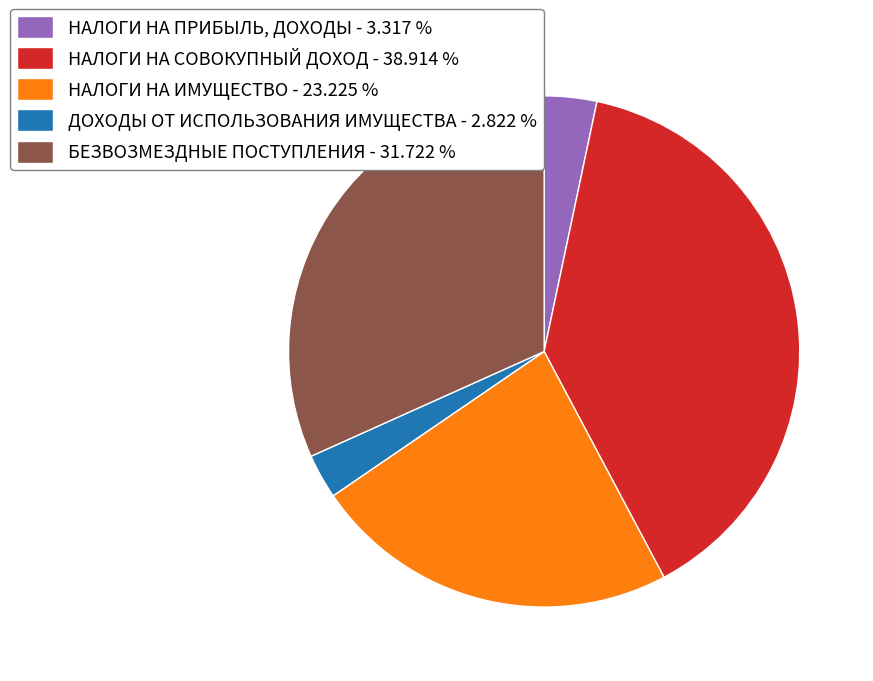

True or false: НАЛОГИ НА ИМУЩЕСТВО accounts for 23% of the total.

True